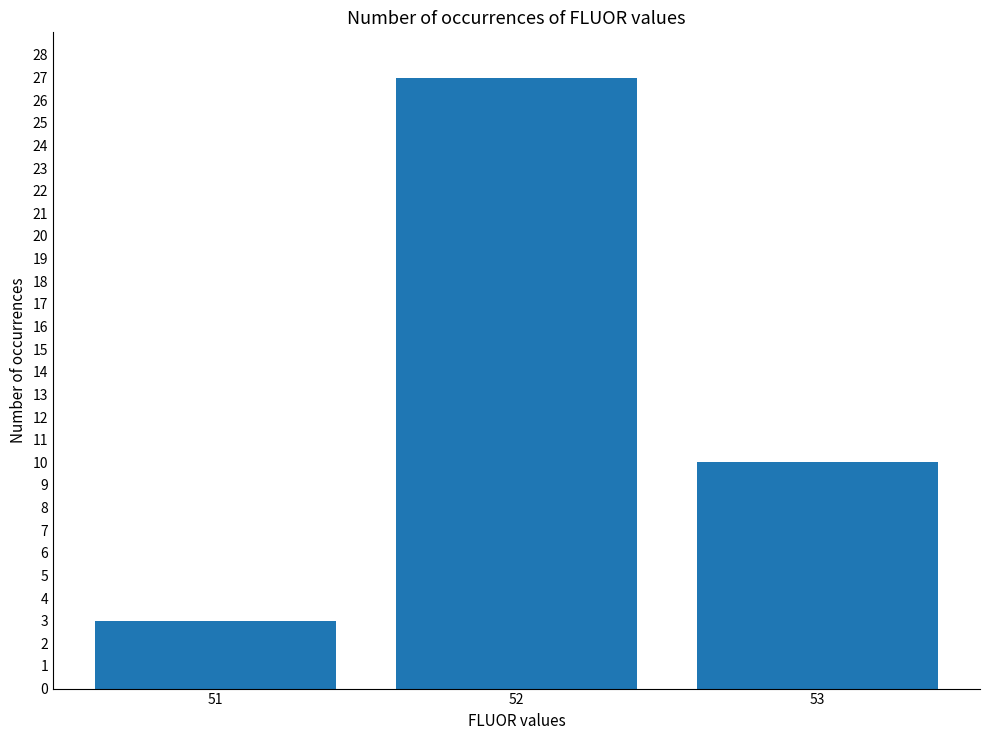

How many bars are there in total?

3